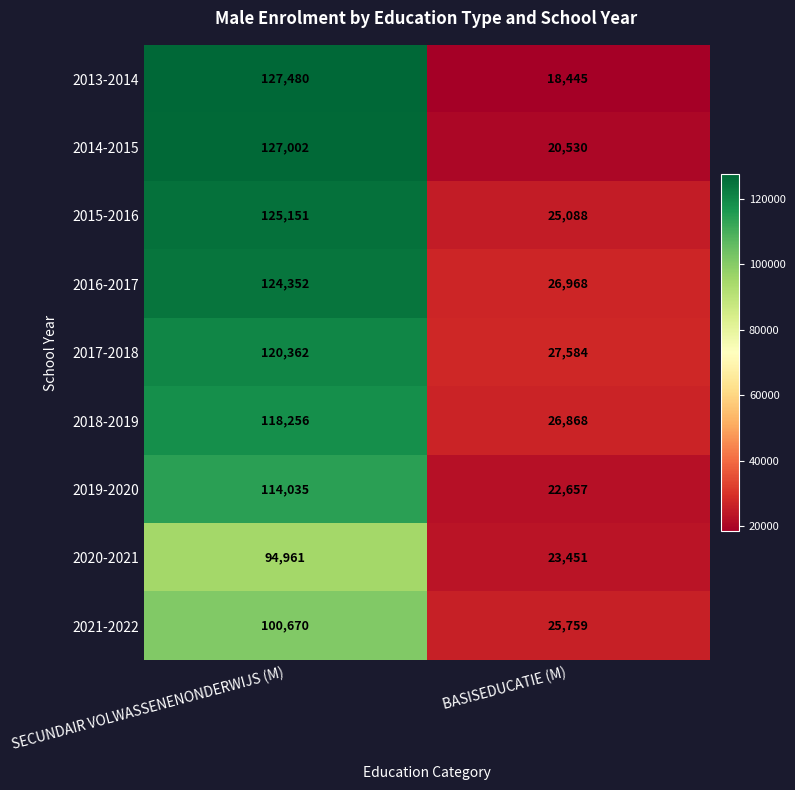

Between SECUNDAIR VOLWASSENENONDERWIJS (M) and BASISEDUCATIE (M), which series saw the biggest shift?

2013-2014